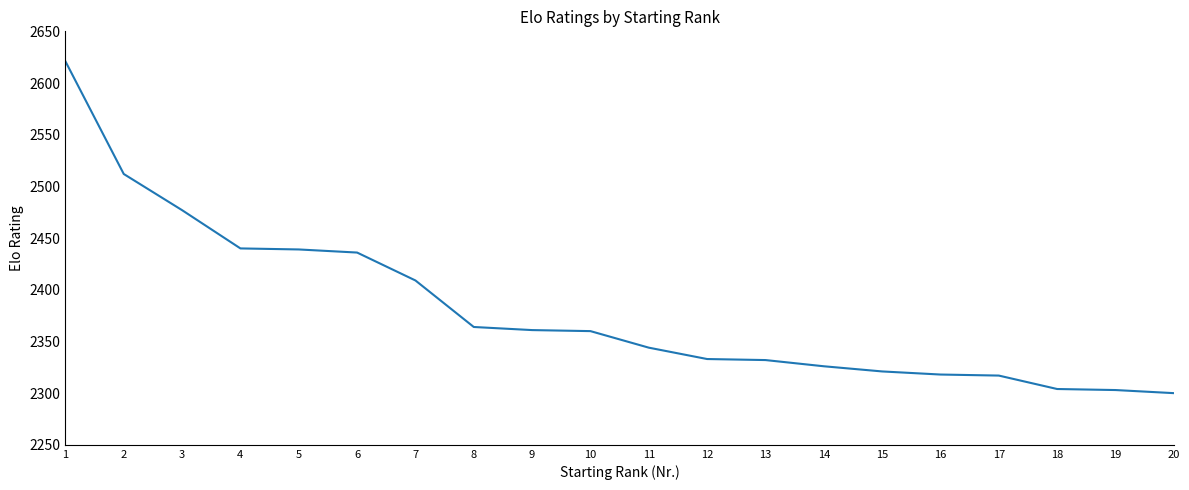

True or false: the data shows 3296 at 20.

False